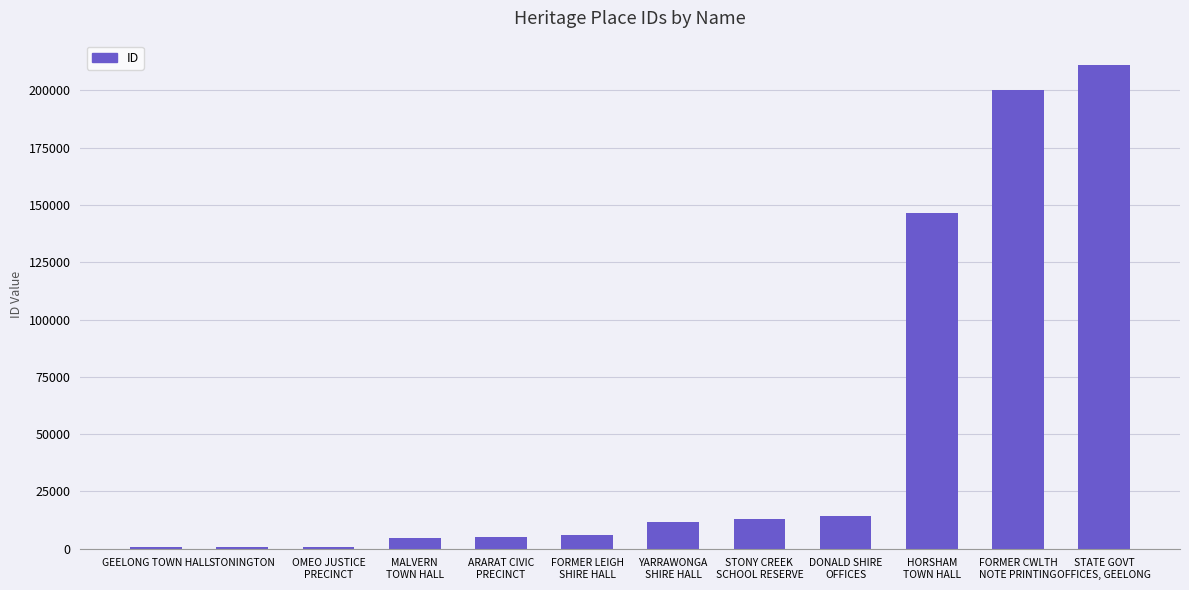

What is the maximum value shown in the chart?

211137